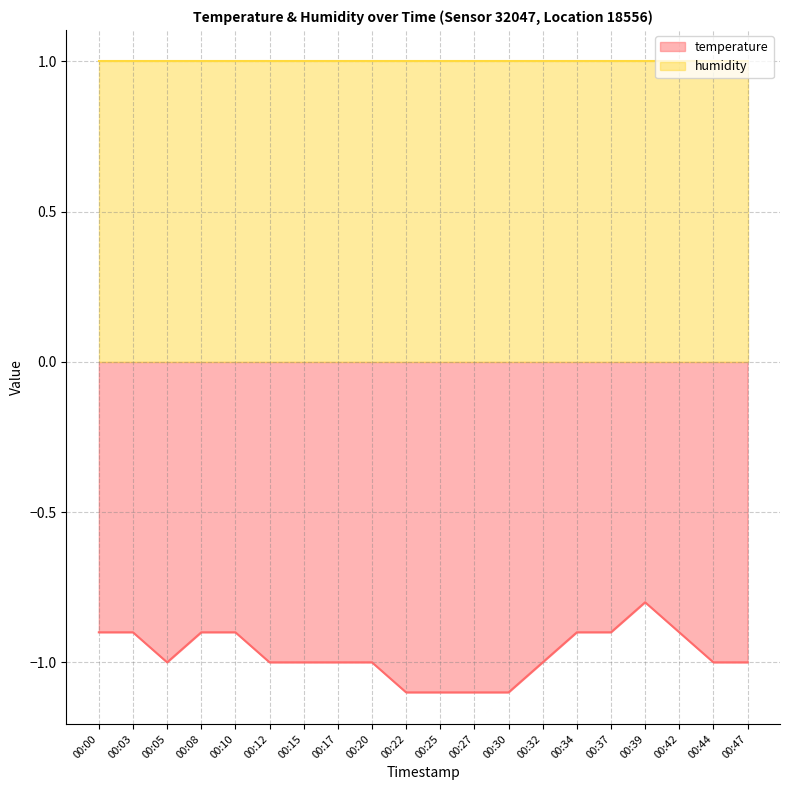

Which series has the largest range (max minus min)?

temperature